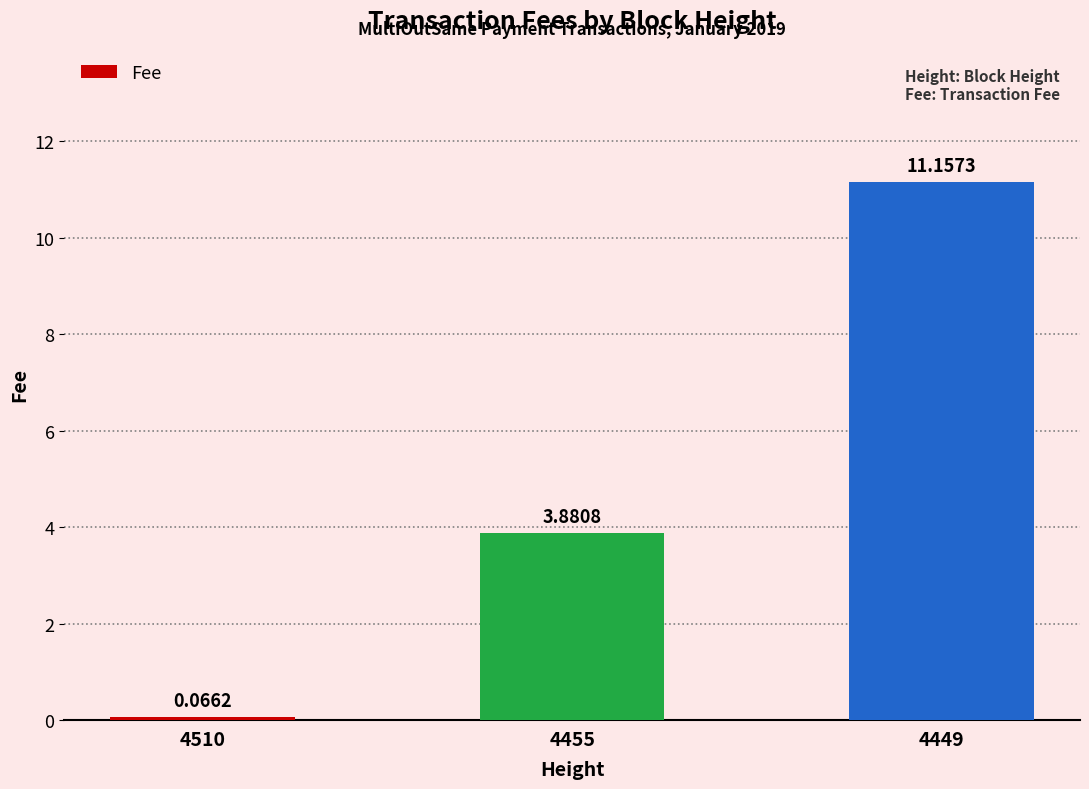

Rank the categories by value from highest to lowest.

4449, 4455, 4510